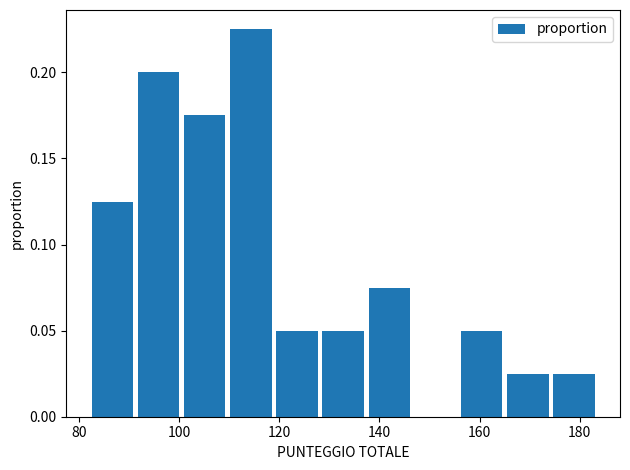

Reading left to right, list every bar in this chart as the range it spans on the x-axis followed by its height. Neither the bar edges nor the heights are printed on the chart, so give them approximately, as read against the axes.

82 to 92: 0.125
92 to 100: 0.200
100 to 110: 0.175
110 to 118: 0.225
118 to 128: 0.050
128 to 138: 0.050
138 to 146: 0.075
146 to 156: 0
156 to 166: 0.050
166 to 174: 0.025
174 to 184: 0.025